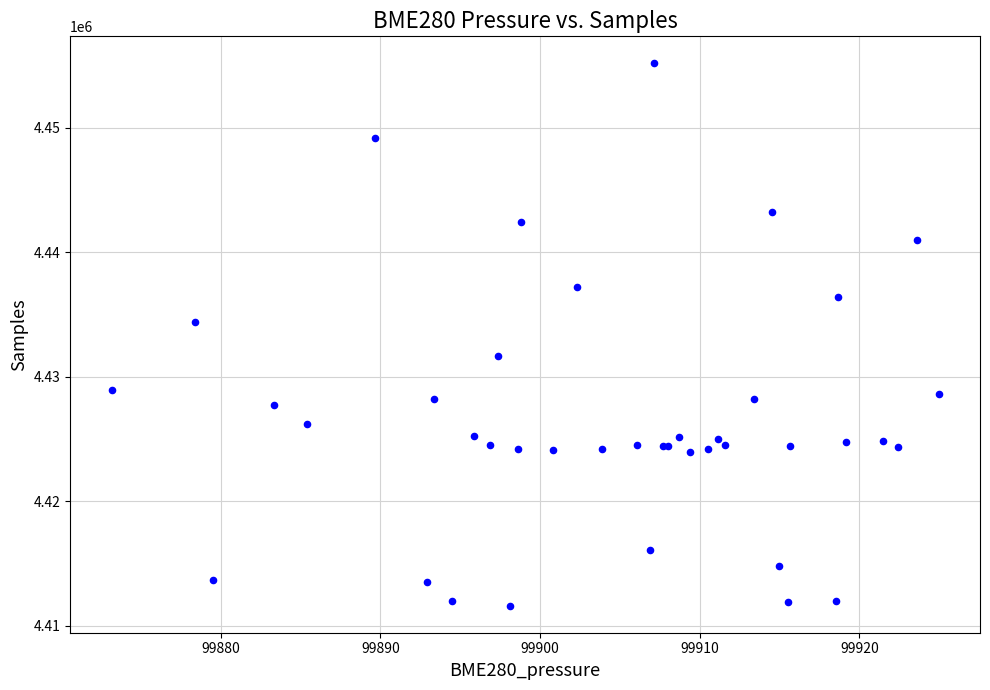

What Y value in the scatter plot is closest to 4433384?

4434407